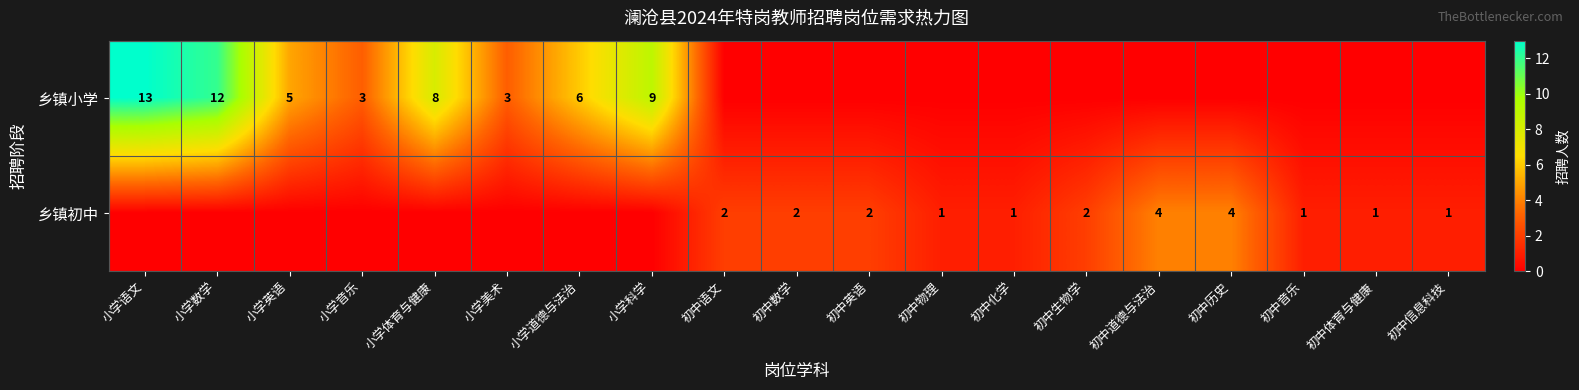

The 乡镇小学 series shows 3 at 小学音乐. True or false?

True